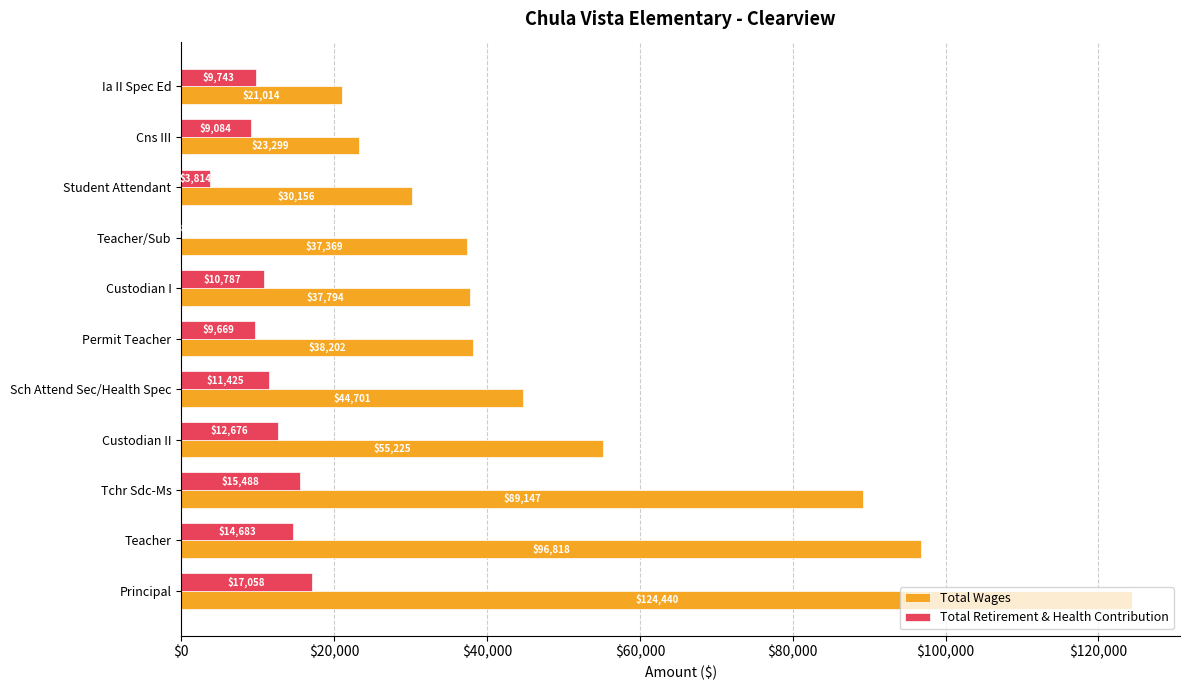

Which series changed the most between Principal and Ia II Spec Ed?

Total Wages